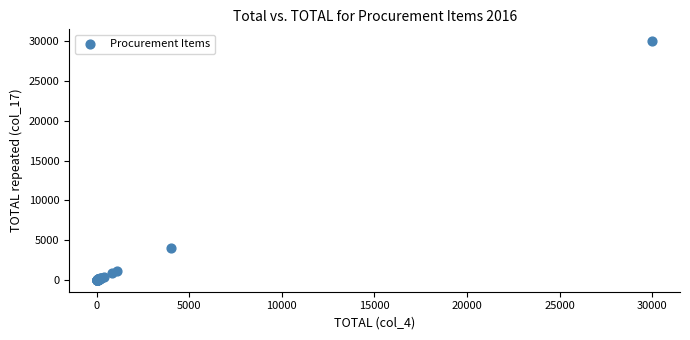

What Y value in the scatter plot is closest to 15012?

4000.0